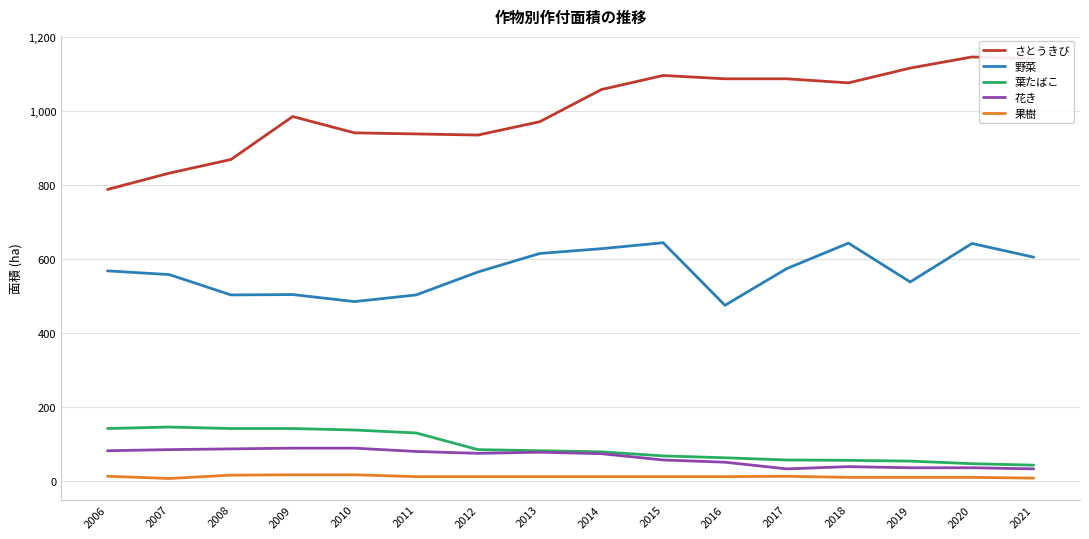

At 2011, list the series in order from largest to smallest.

さとうきび, 野菜, 葉たばこ, 花き, 果樹